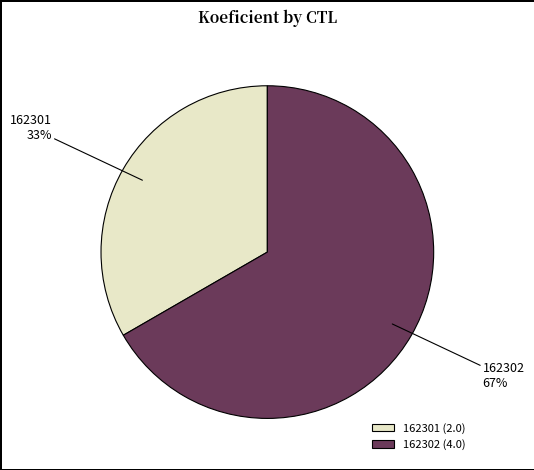

Rank the categories by value from lowest to highest.

162301, 162302